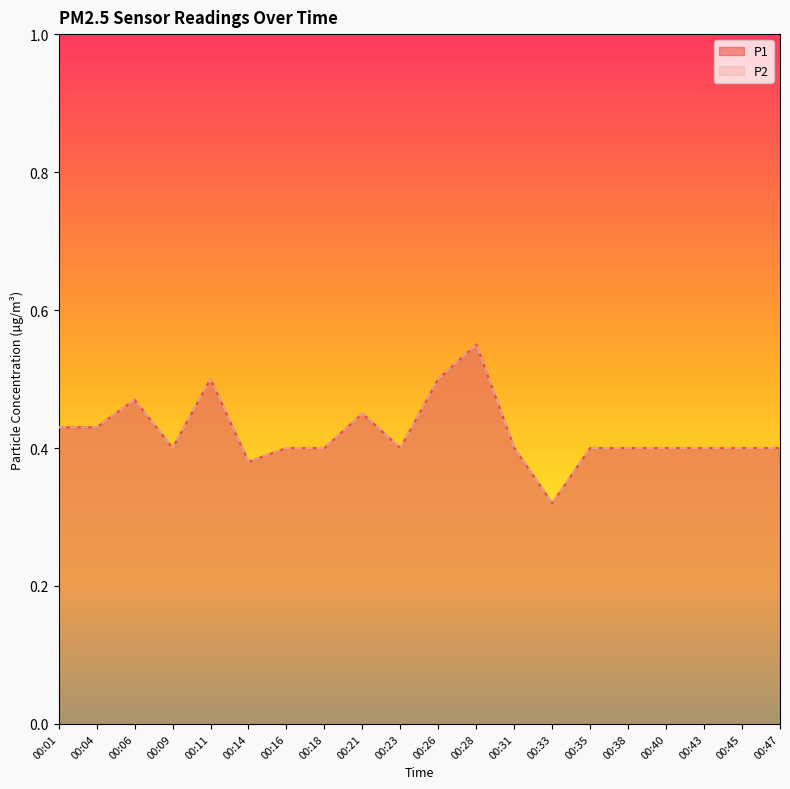

Is it true that P2 equals 0.5 at 00:38?

False